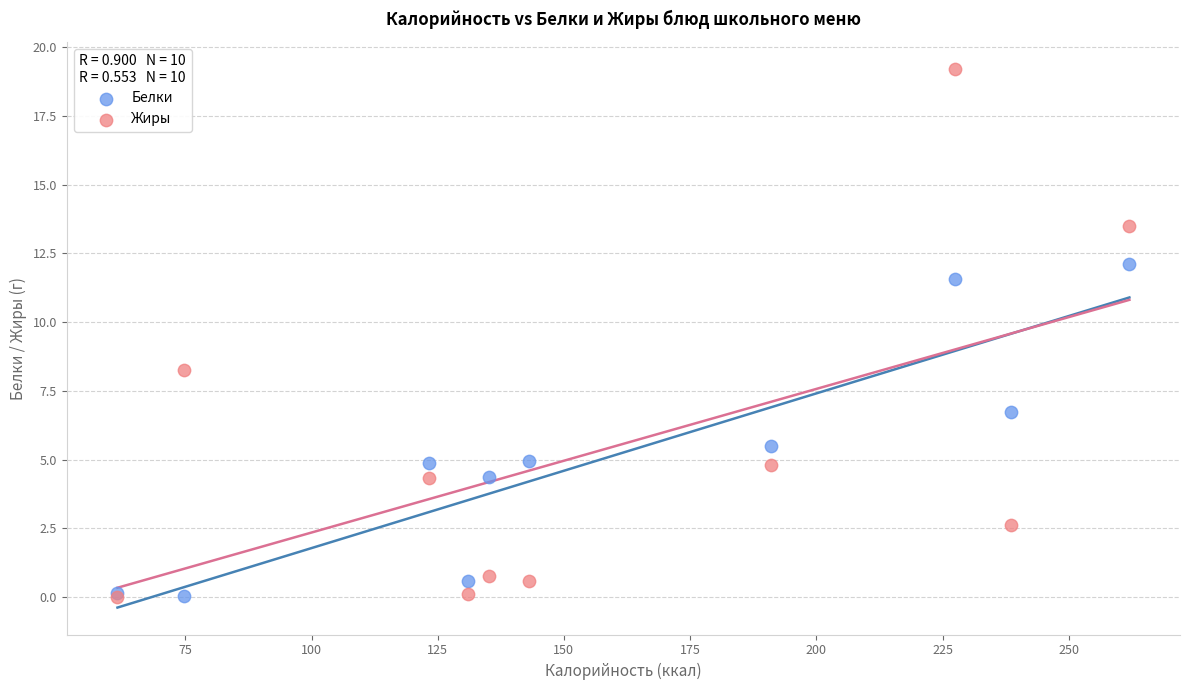

Which series reaches the maximum Y coordinate?

Жиры